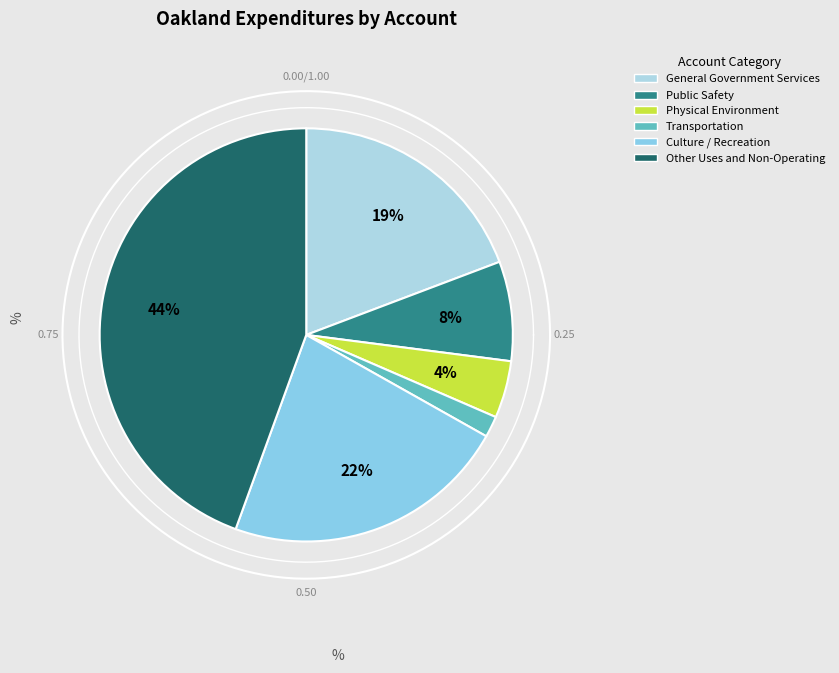

To the nearest percent, what is the average slice percentage?

17%